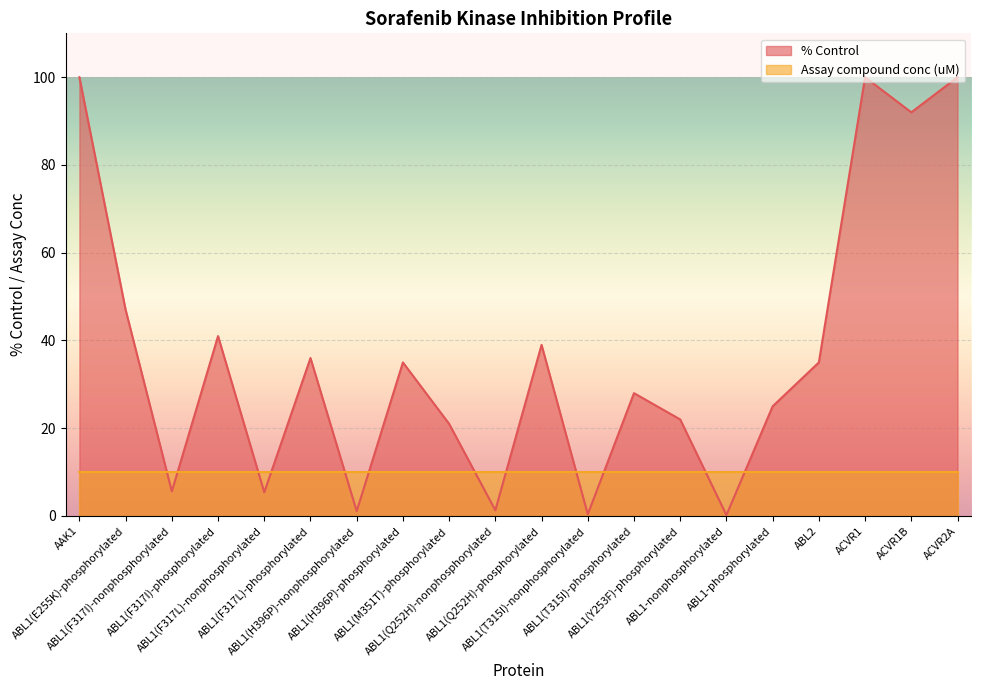

The chart shows a value of 22.0 at ABL1(Y253F)-phosphorylated. True or false?

True